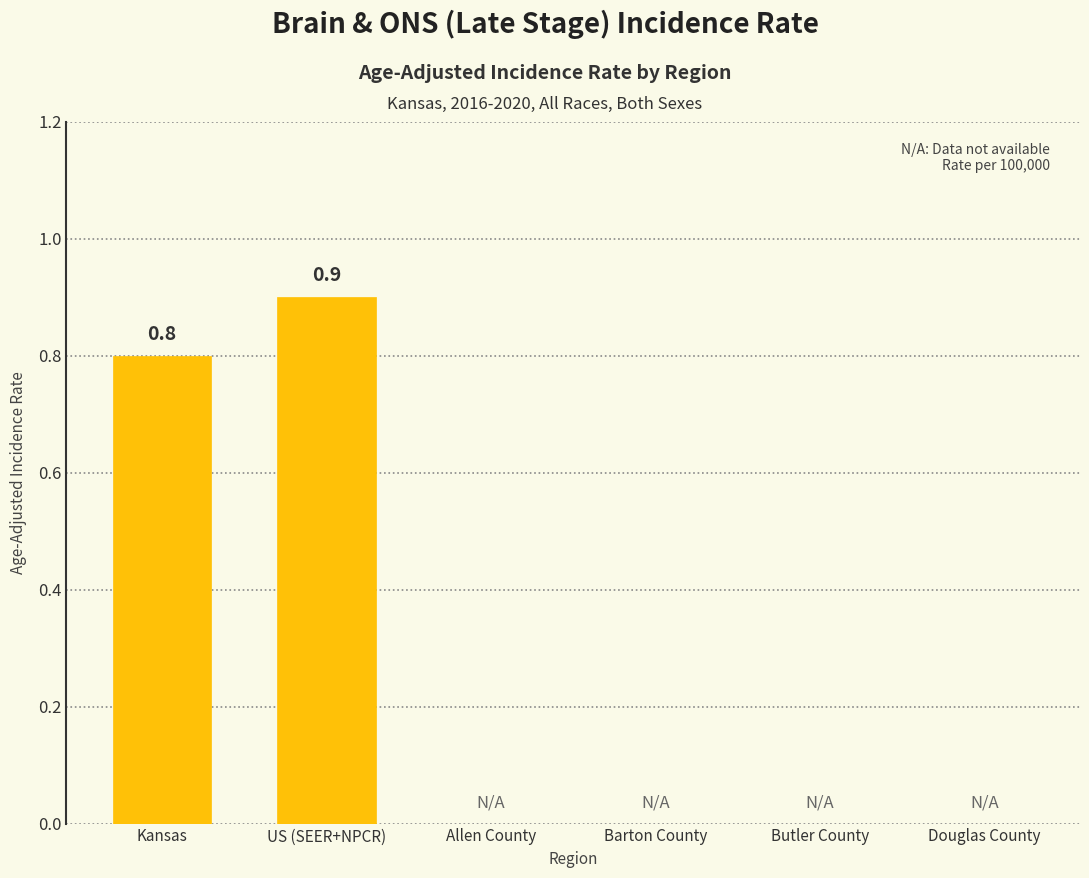

Reading left to right, transcribe all the data shown in this chart.

0.8	0.9	0.0	0.0	0.0	0.0